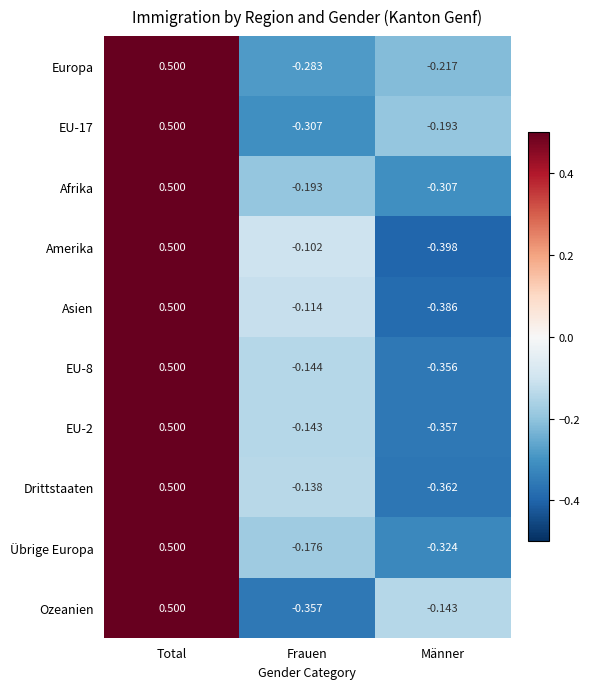

Which category has the highest value in the Amerika series?

Total